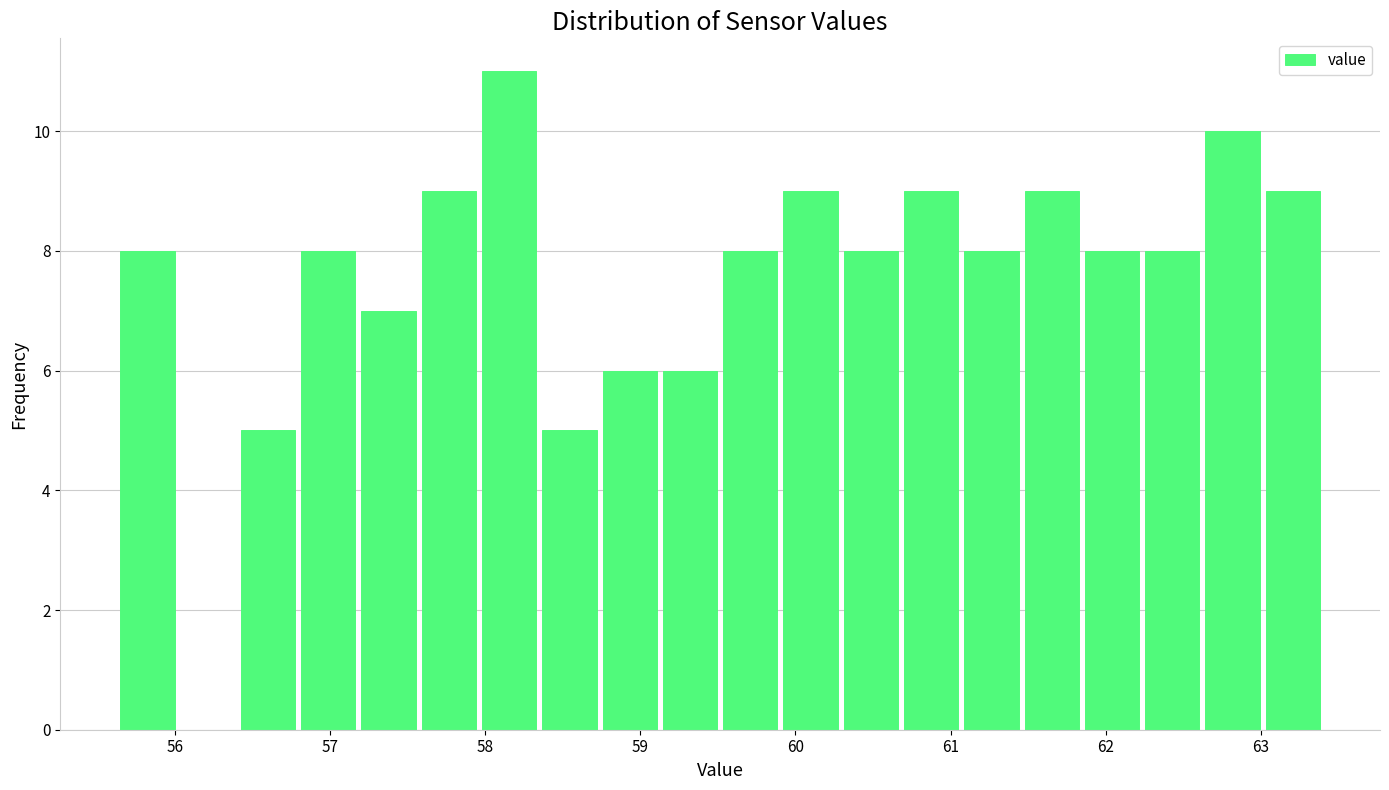

Around what value on the x-axis is the tallest bar? Give the approximate position of its centre, as read against the axis.

58.2